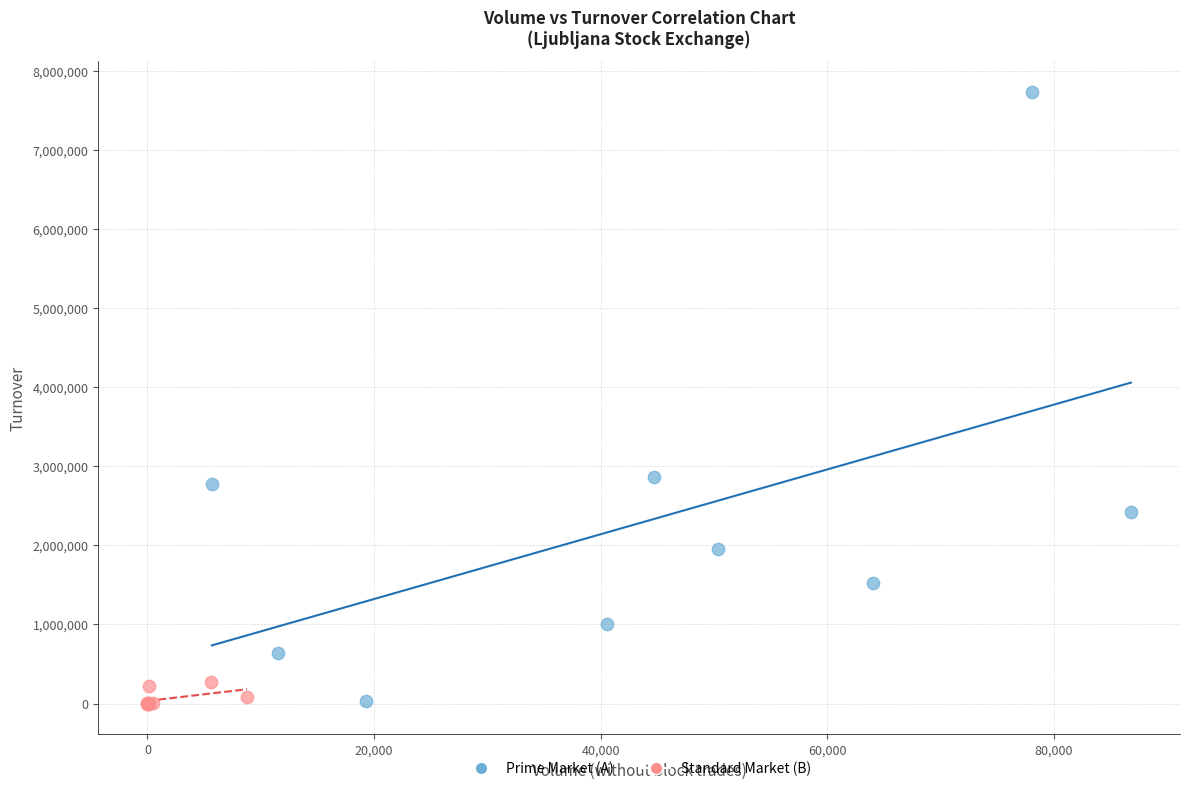

Which series has the largest Y range (max minus min)?

Prime Market (A)